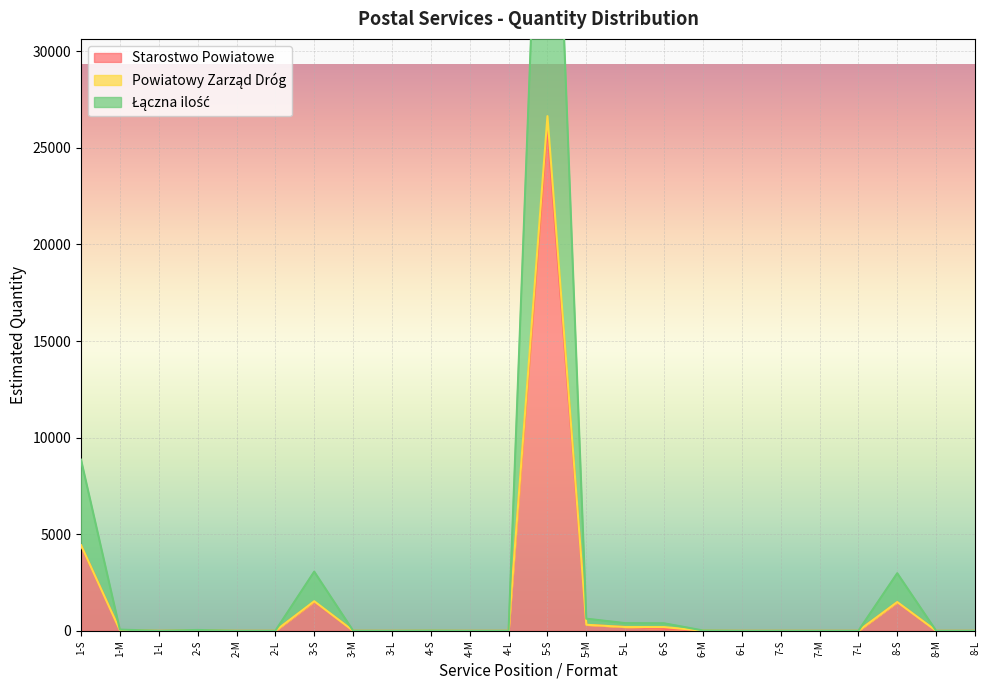

Where is Starostwo Powiatowe nearest to the value 13016?

1-S